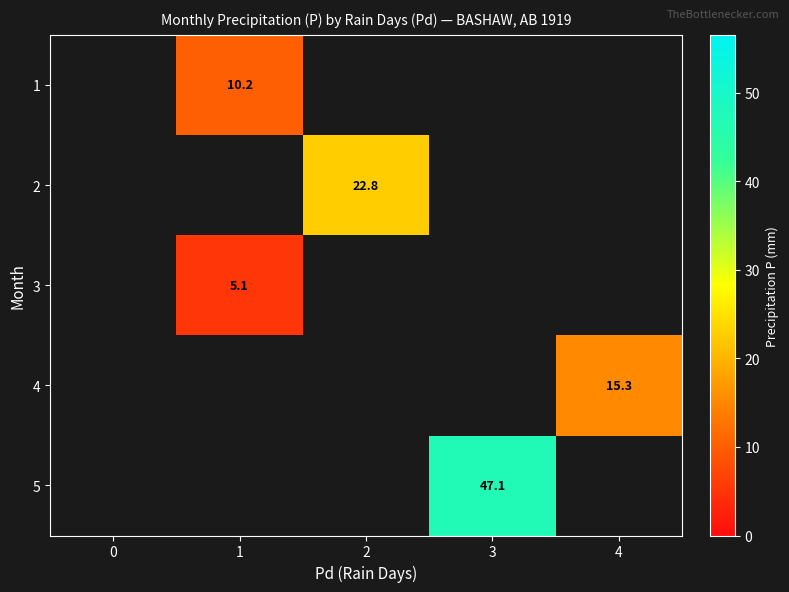

What is the spread (max minus min) of values at 1?

5.1